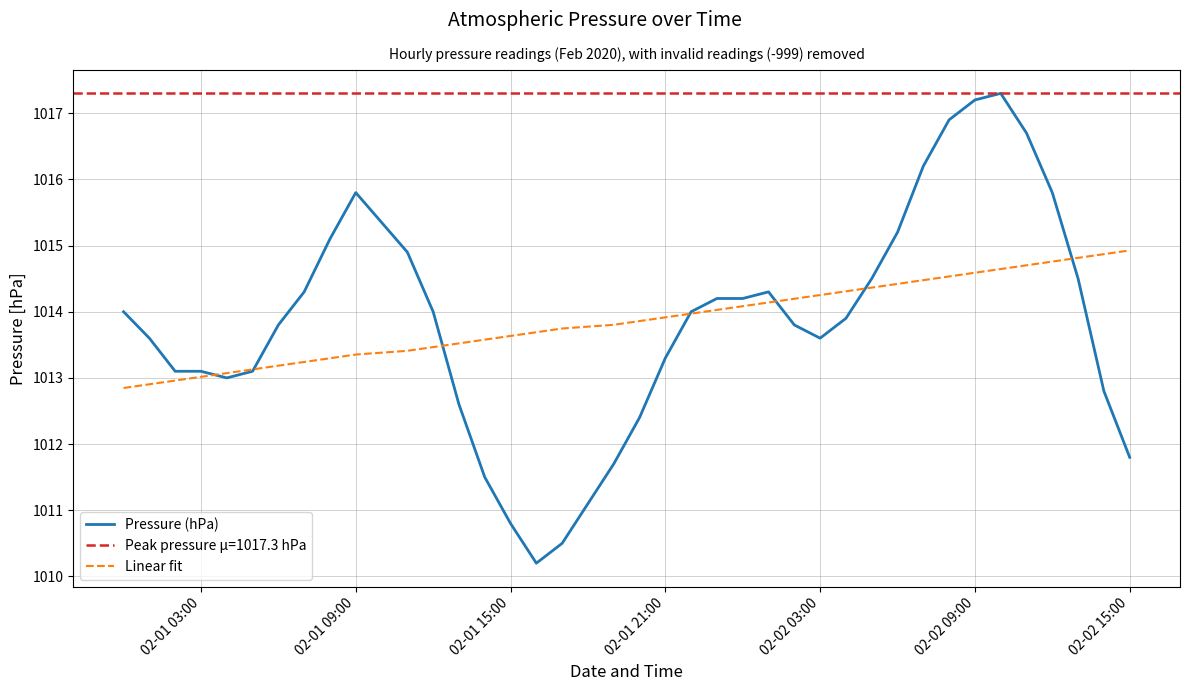

True or false: Linear fit has a value of 1014.3 at 02-02 03:00.

True